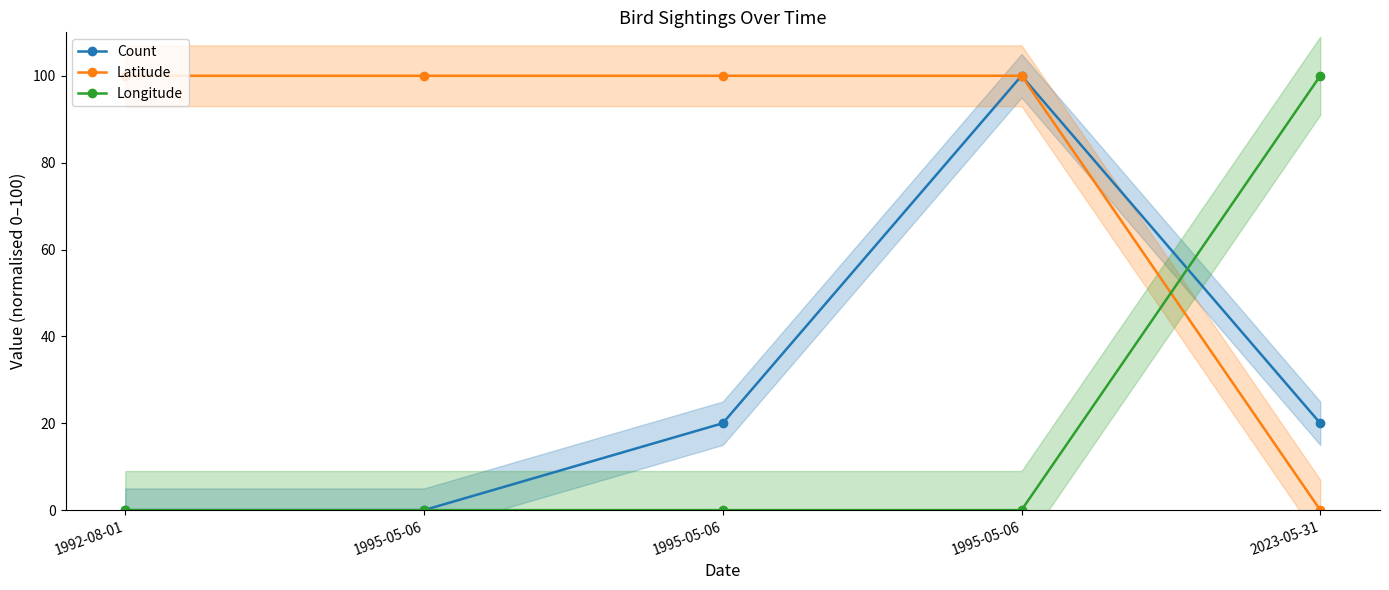

True or false: Count and Latitude cross at least once.

False